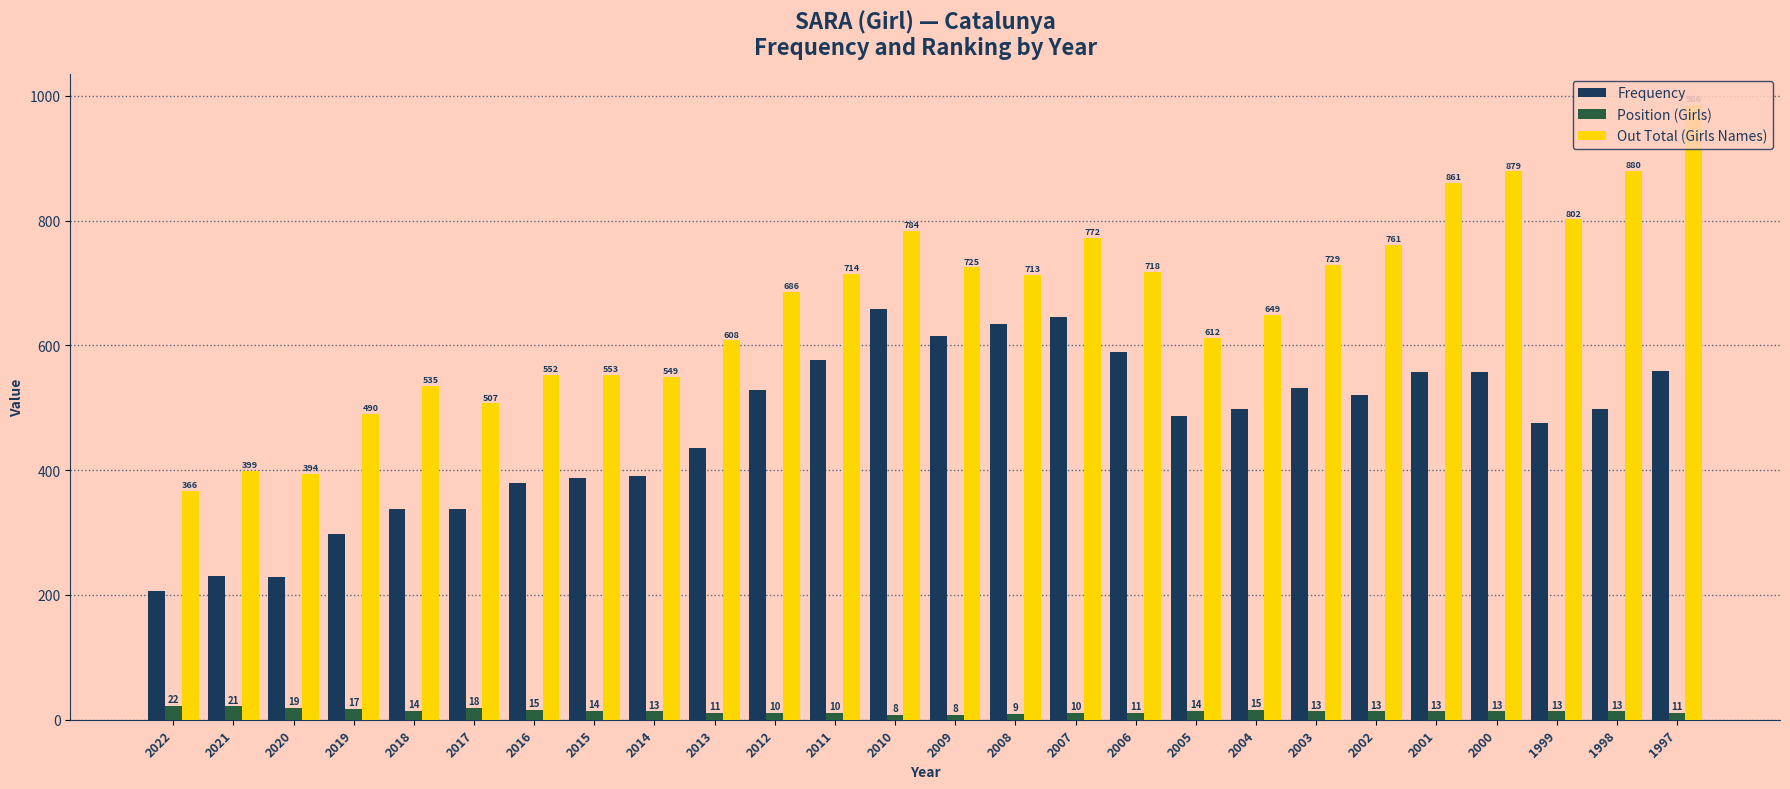

Which series has the largest total across all categories?

Out Total (Girls Names)